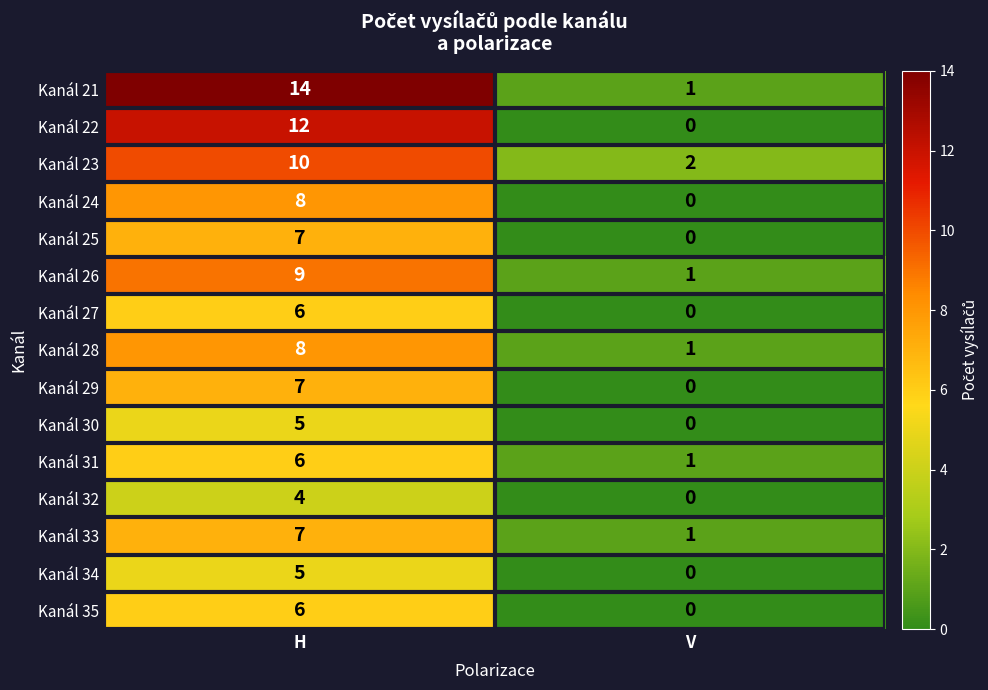

Reading left to right, extract all data points from this chart.

Kanál 21: H=14	V=1
Kanál 22: H=12	V=0
Kanál 23: H=10	V=2
Kanál 24: H=8	V=0
Kanál 25: H=7	V=0
Kanál 26: H=9	V=1
Kanál 27: H=6	V=0
Kanál 28: H=8	V=1
Kanál 29: H=7	V=0
Kanál 30: H=5	V=0
Kanál 31: H=6	V=1
Kanál 32: H=4	V=0
Kanál 33: H=7	V=1
Kanál 34: H=5	V=0
Kanál 35: H=6	V=0